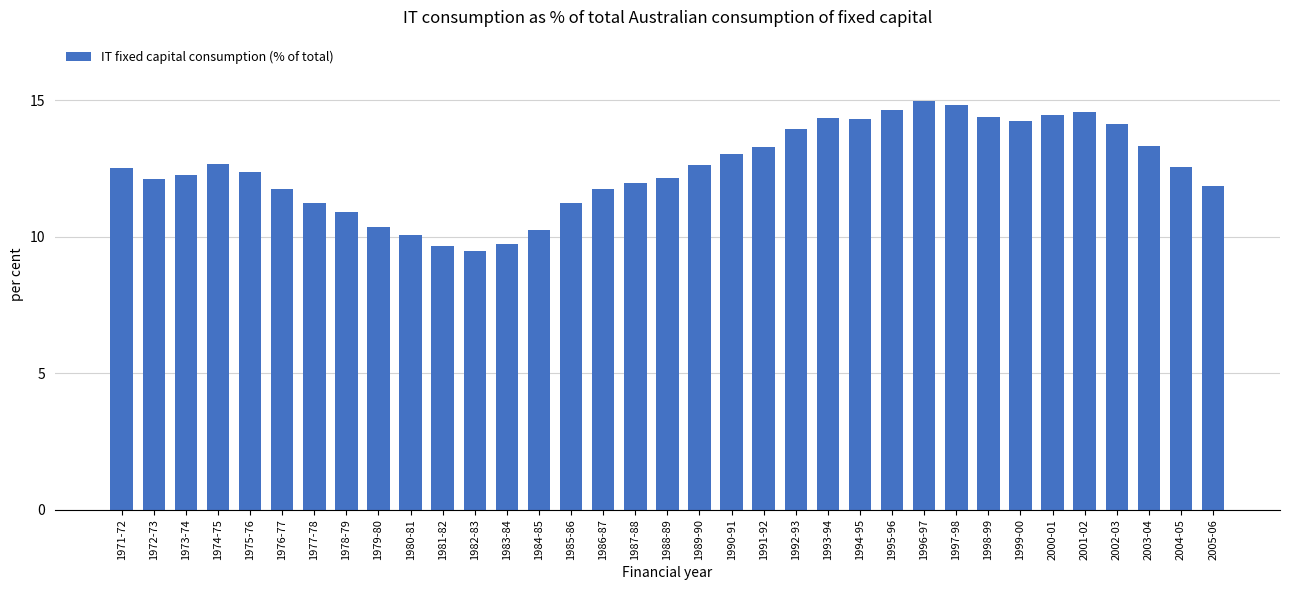

What is the change in value from 1971-72 to 1997-98?

+2.3